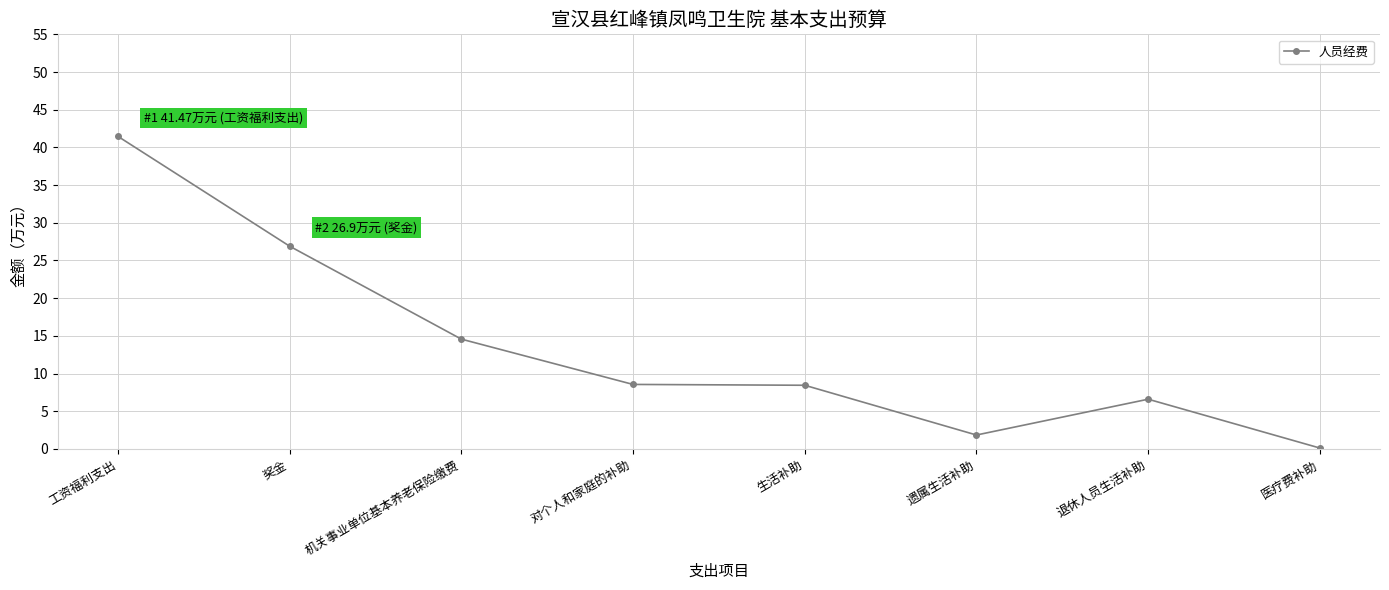

How many data points does each series have?

8